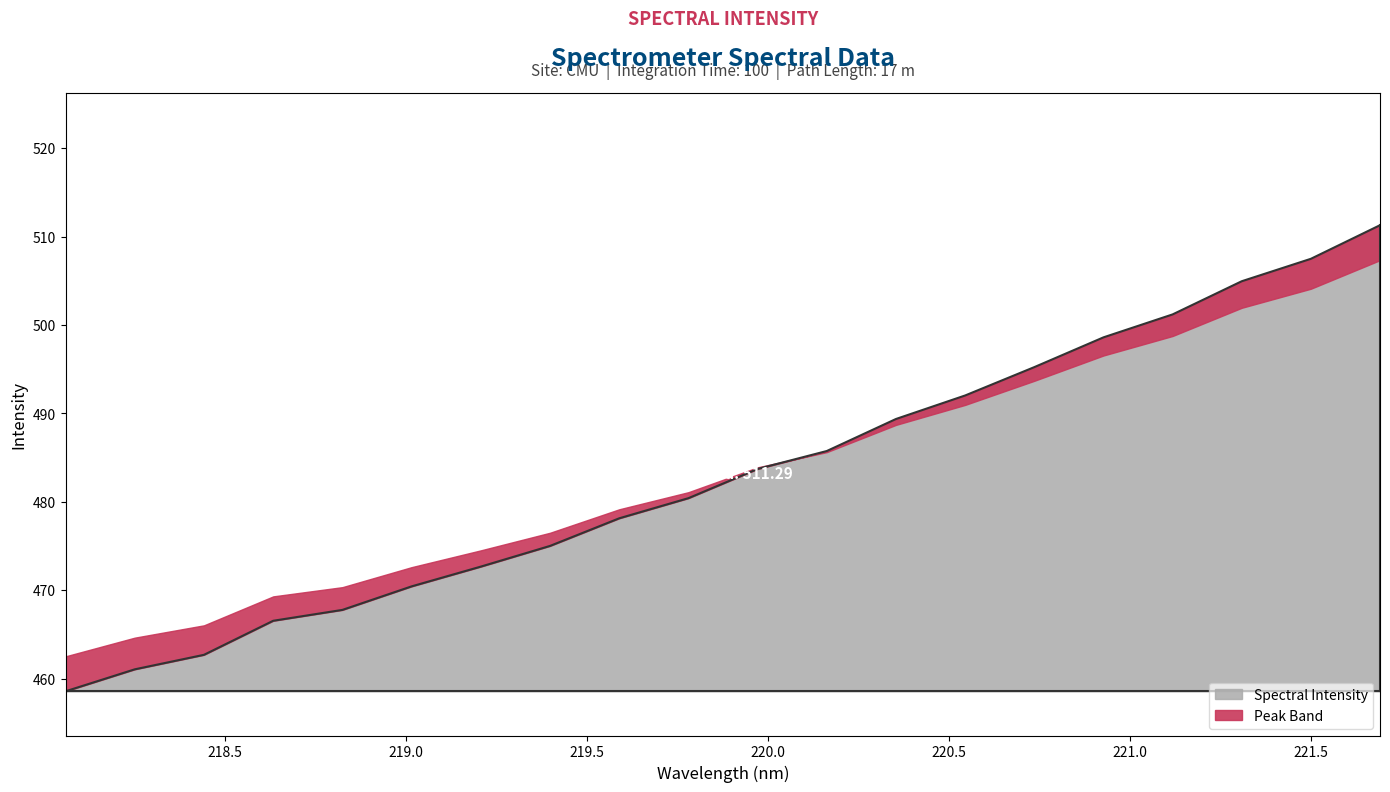

Rank the categories by value from highest to lowest.

221.6902, 221.4993, 221.3083, 221.1174, 220.9264, 220.7354, 220.5444, 220.3533, 220.1623, 219.9712, 219.7801, 219.589, 219.3979, 219.2067, 219.0156, 218.8244, 218.6332, 218.442, 218.2508, 218.0596